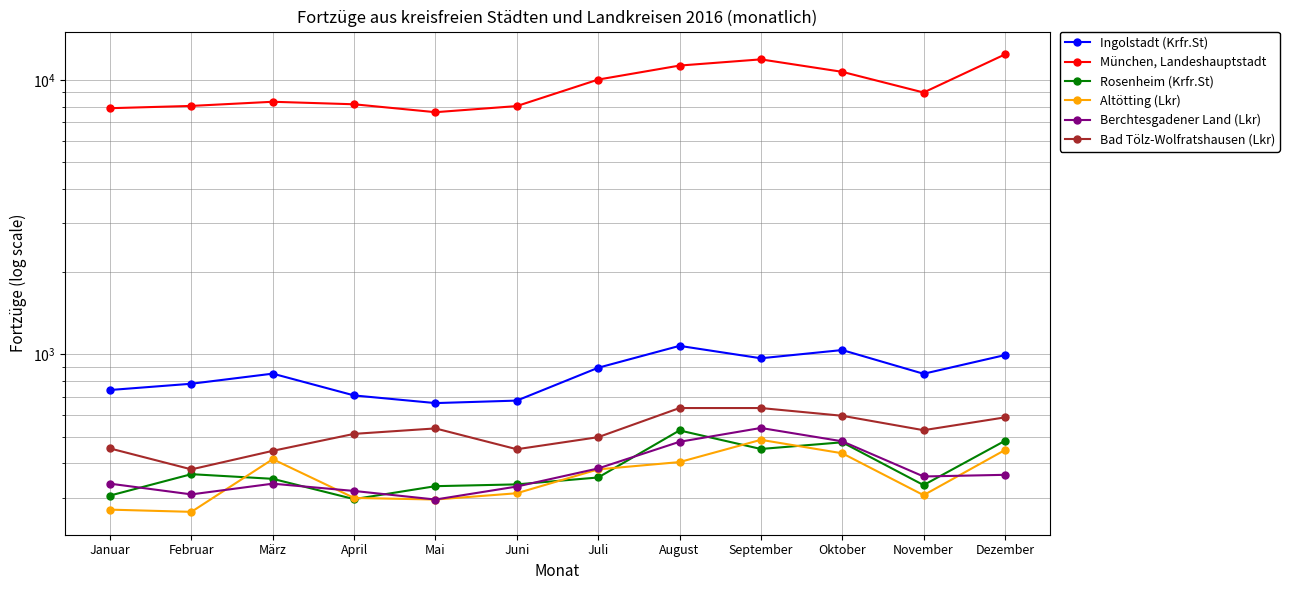

Is this an area chart (filled region under the line)?

No